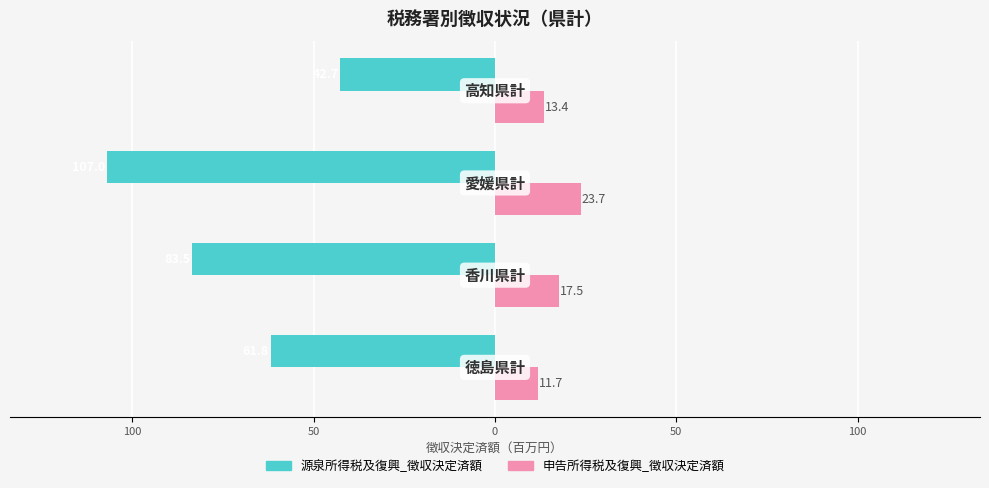

What is the sum of all 申告所得税及復興_徴収決定済額 values?

66.3